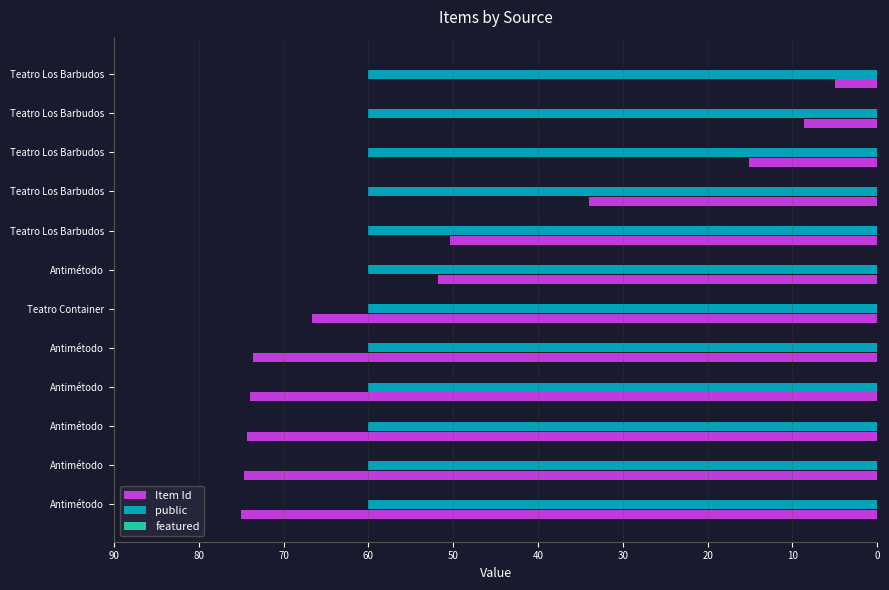

What is the value of the Item Id bar at the 6th from the left?

66.7